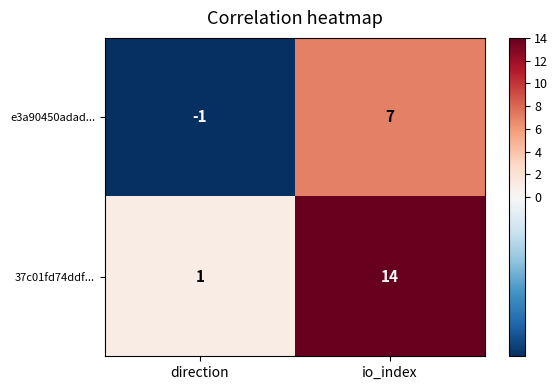

The value of e3a90450adad... at io_index is 10. True or false?

False